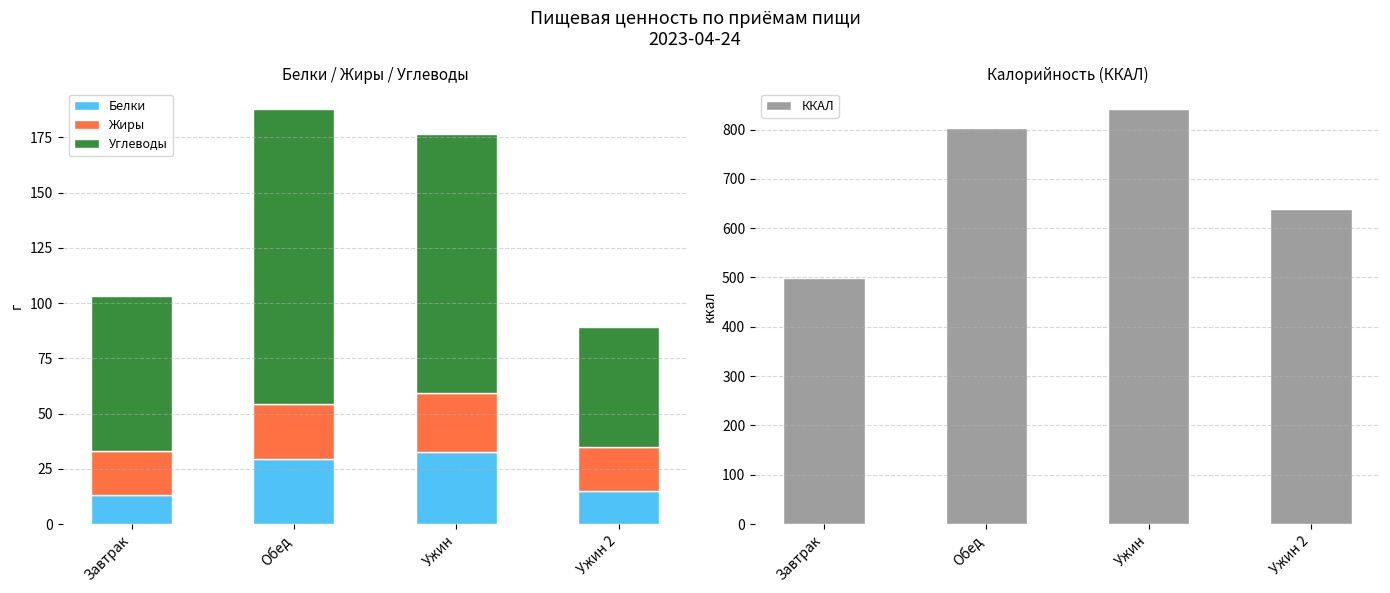

Does the chart contain any negative values?

No